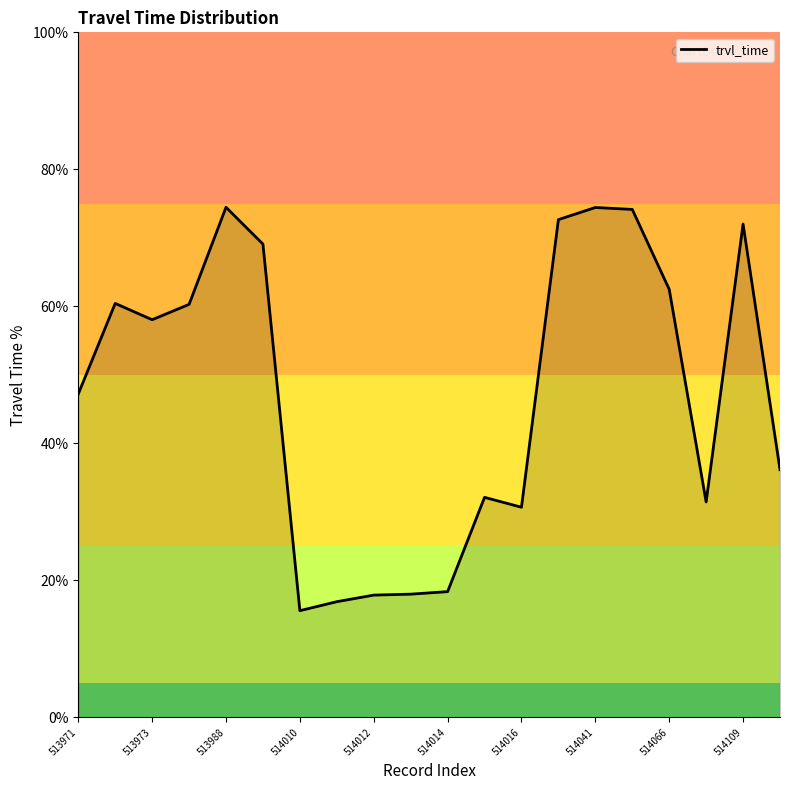

What is the difference between the maximum and minimum values?

58.9